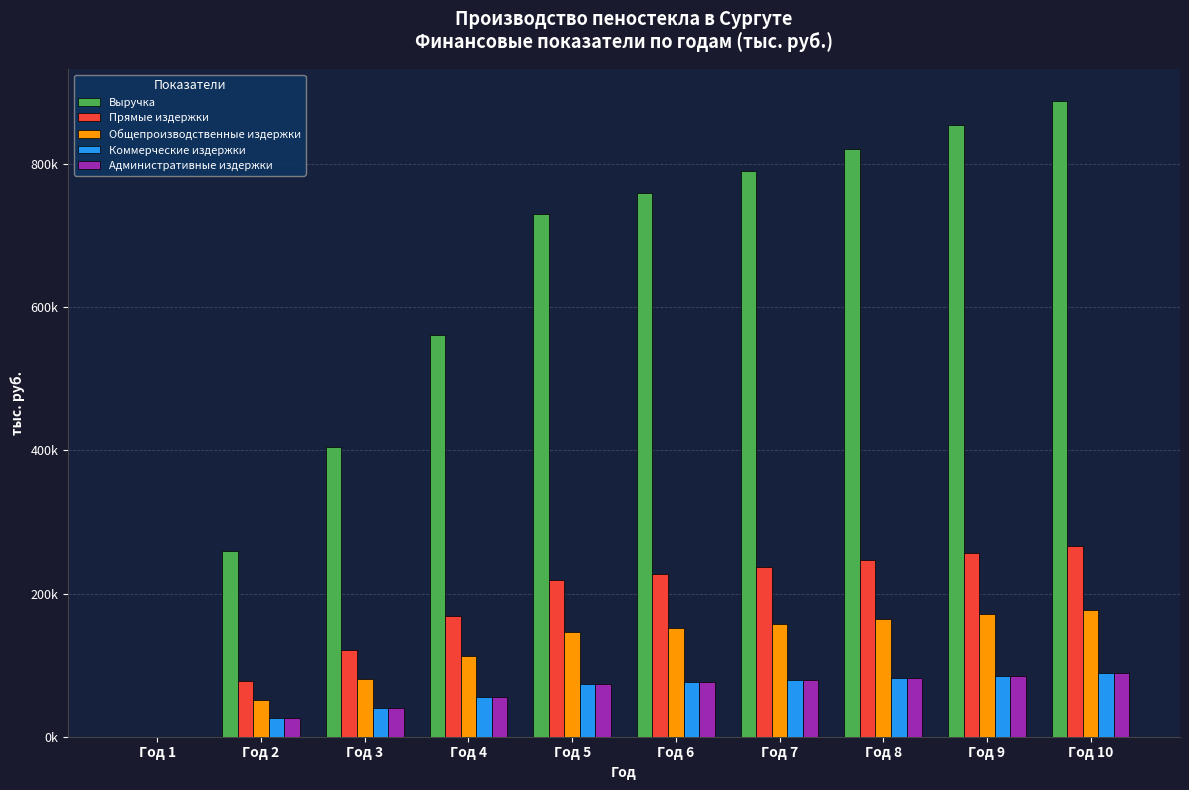

The Прямые издержки series shows 115377.2 at Год 2. True or false?

False